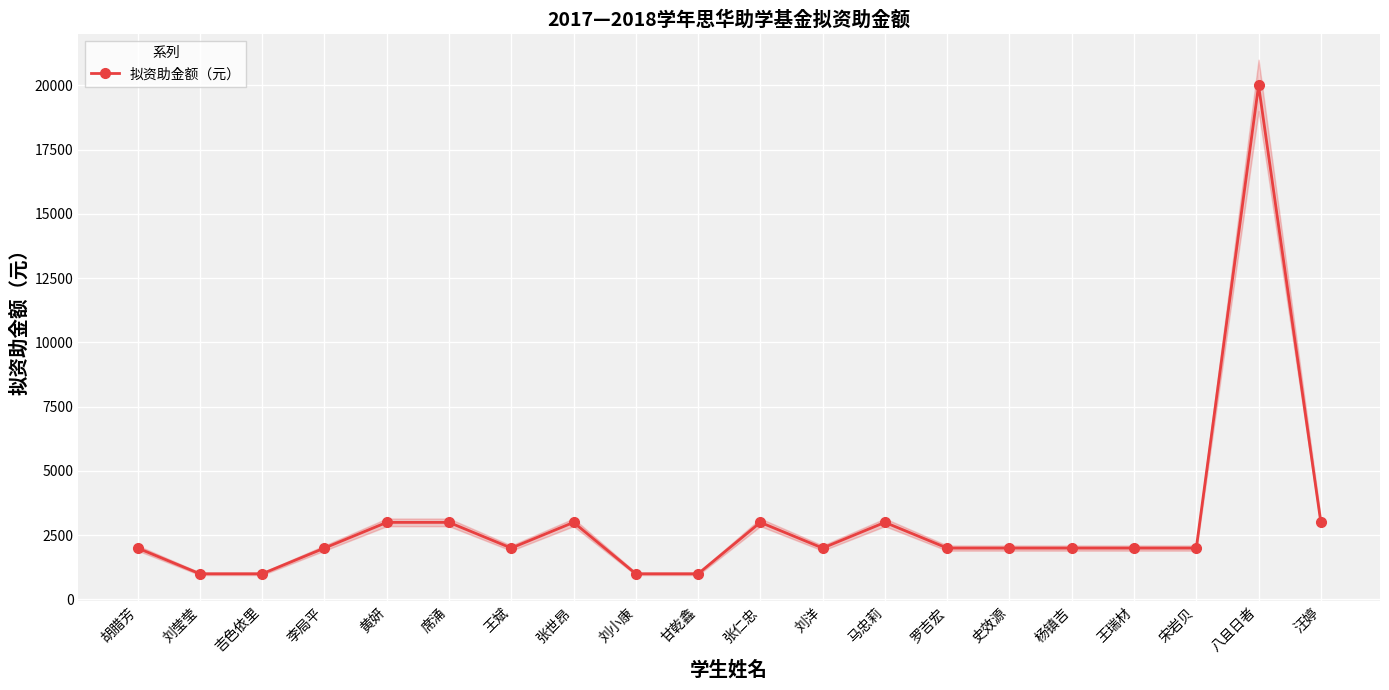

At which category does the data reach its first local valley?

王斌